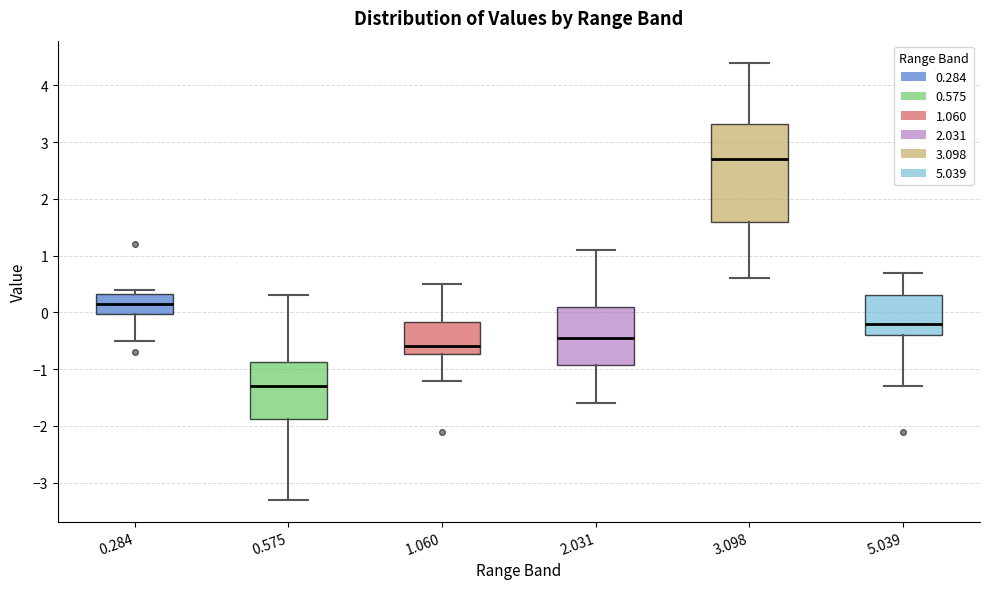

Reading left to right, transcribe this box plot: for each box, give where its median line is, the range the box spans, and where its two whiskers end, as read against the y-axis. The values are not printed on the chart, so give them approximately, as read against the axis.

0.284: median 0.2, box 0.0 to 0.3, whiskers -0.5 to 0.4
0.575: median -1.3, box -1.9 to -0.9, whiskers -3.3 to 0.3
1.060: median -0.6, box -0.7 to -0.2, whiskers -1.2 to 0.5
2.031: median -0.4, box -0.9 to 0.1, whiskers -1.6 to 1.1
3.098: median 2.7, box 1.6 to 3.3, whiskers 0.6 to 4.4
5.039: median -0.2, box -0.4 to 0.3, whiskers -1.3 to 0.7